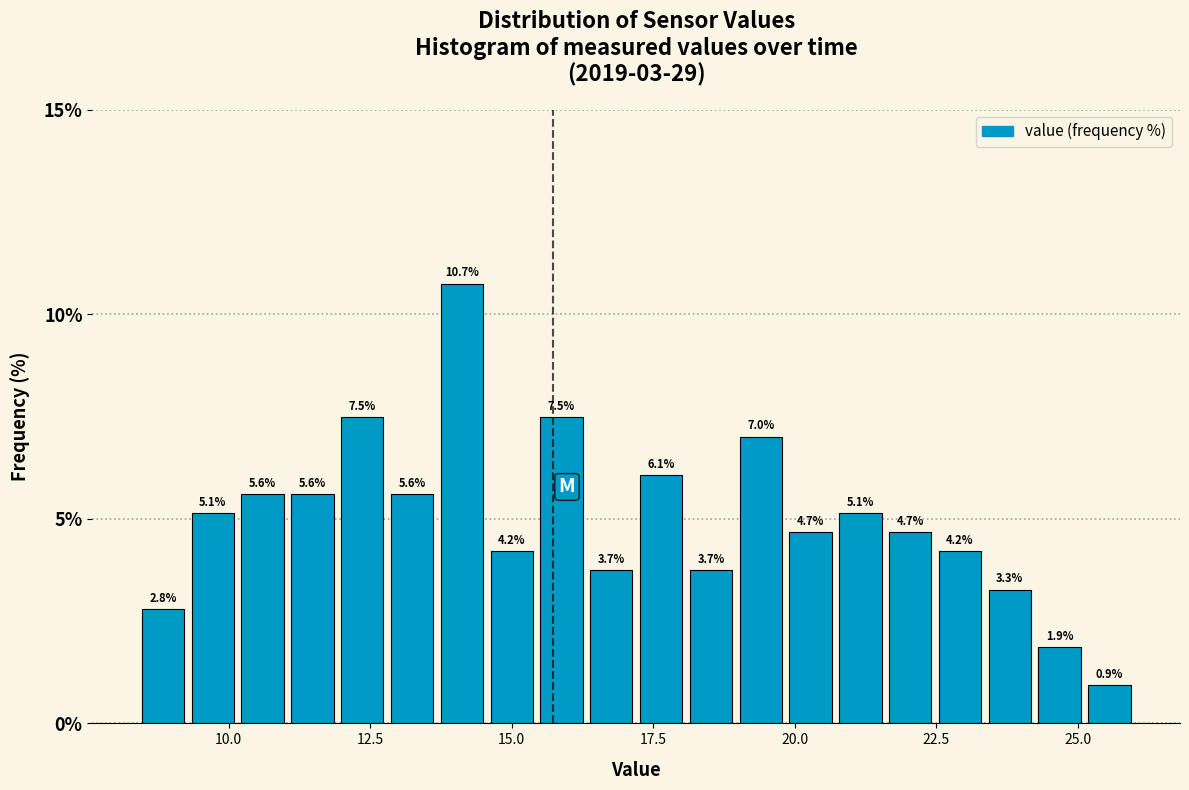

Read against the x-axis, roughly where is the centre of the tallest bar?

14.0